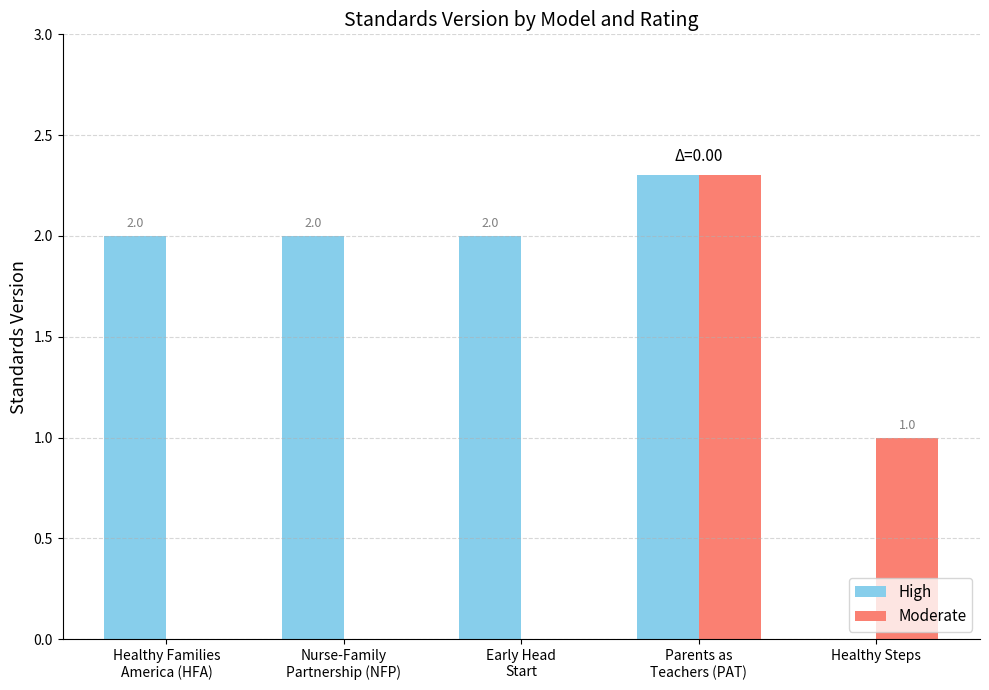

At which category is the sum across all series the highest?

Parents as
Teachers (PAT)